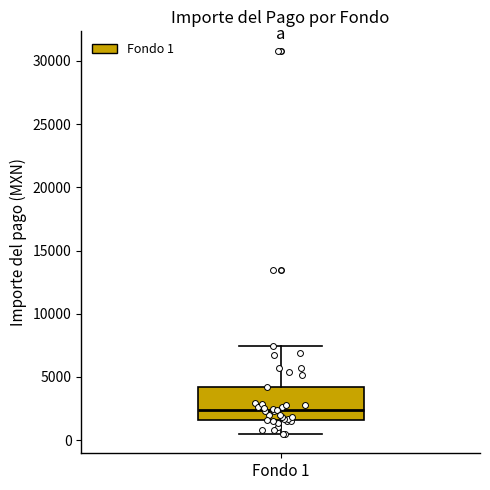

Where does the lower whisker of the box for Fondo 1 end on the y-axis? The values are not printed on the chart, so give them approximately, as read against the axis.

500